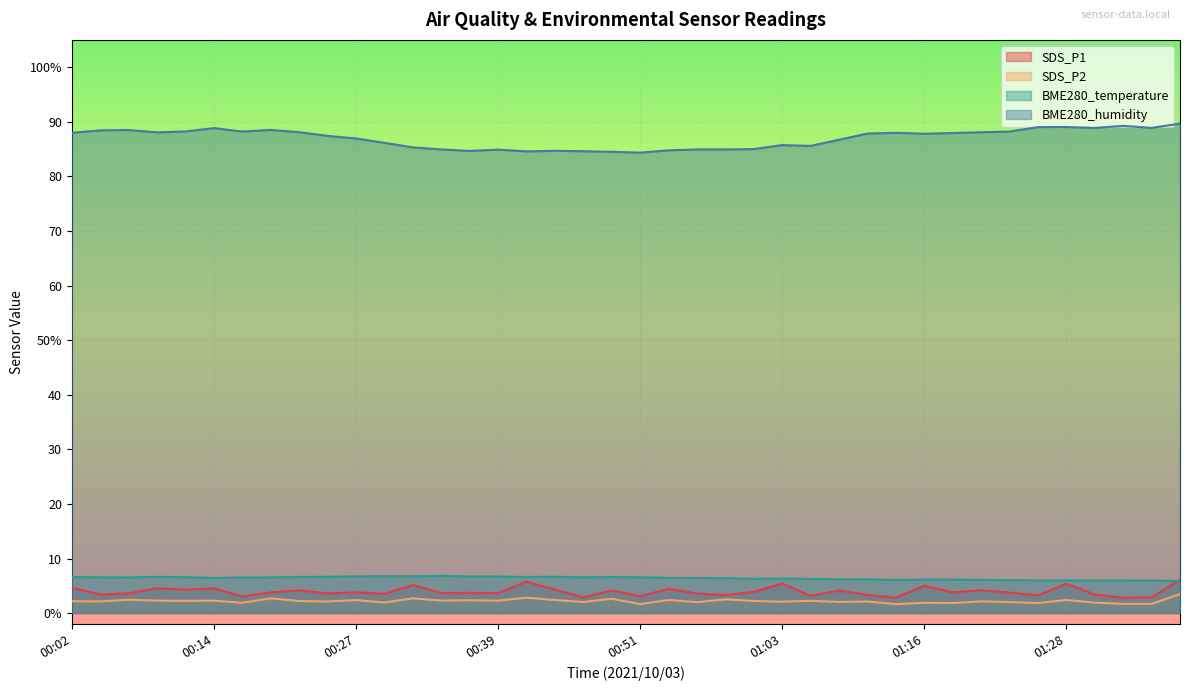

Which series has the widest spread of values?

BME280_humidity